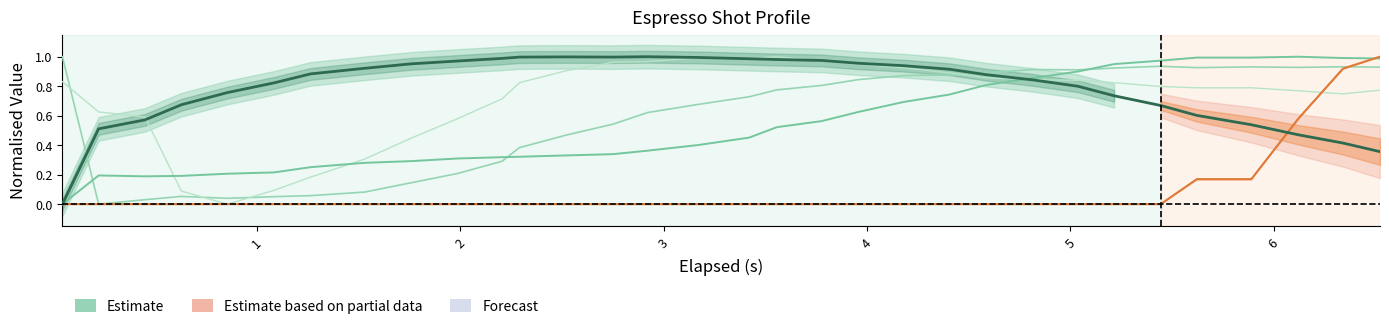

How many intersections are there between water_temperature_basket and pressure?

3